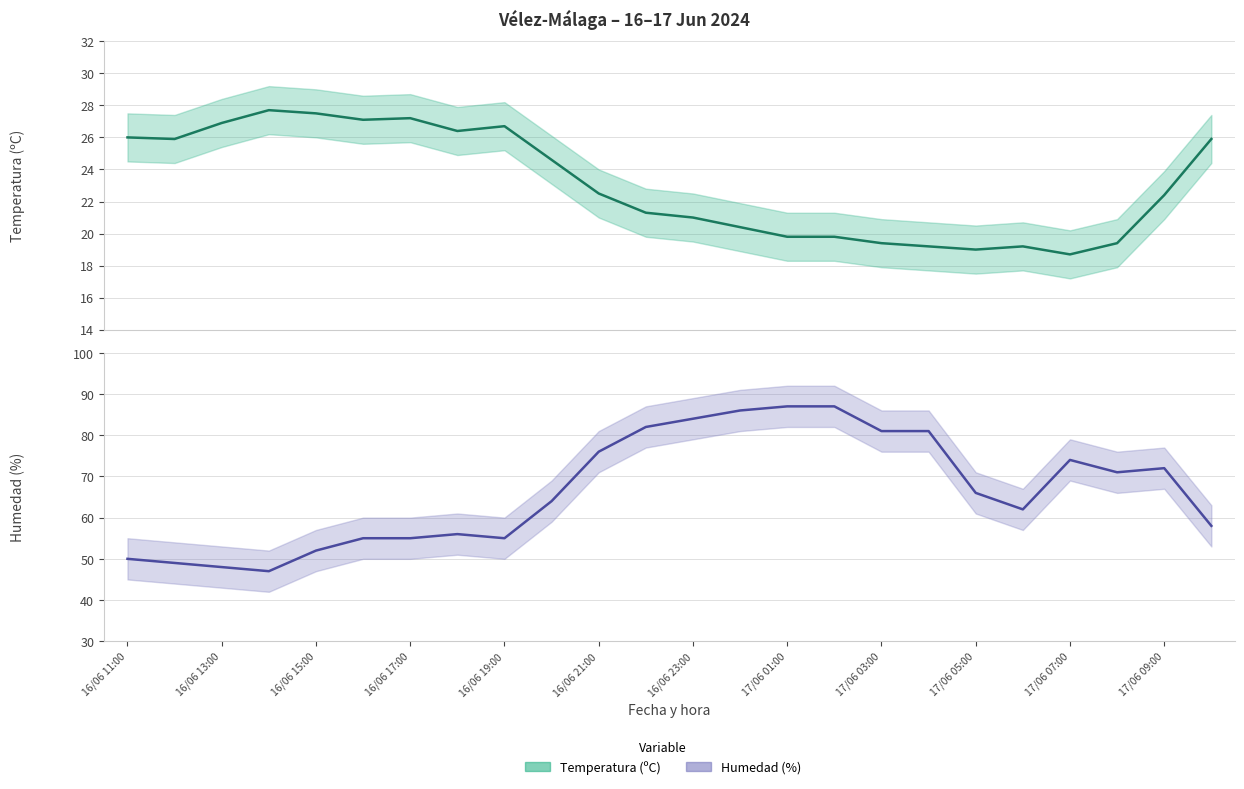

What is the average value of the Temperatura (ºC) series?

23.1